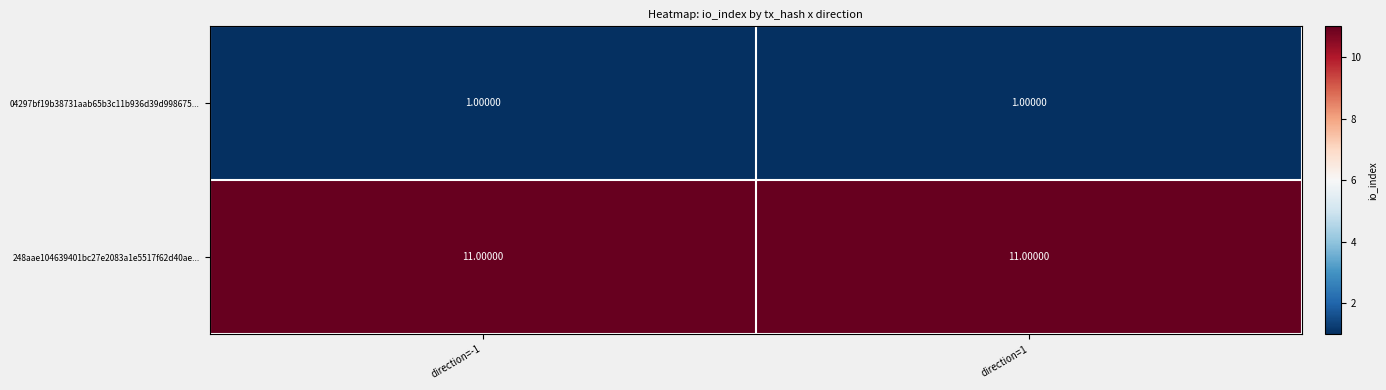

Is the value of 04297bf19b38731aab65b3c11b936d39d998675... at direction=1 greater than the value of 248aae104639401bc27e2083a1e5517f62d40ae... at direction=-1?

No